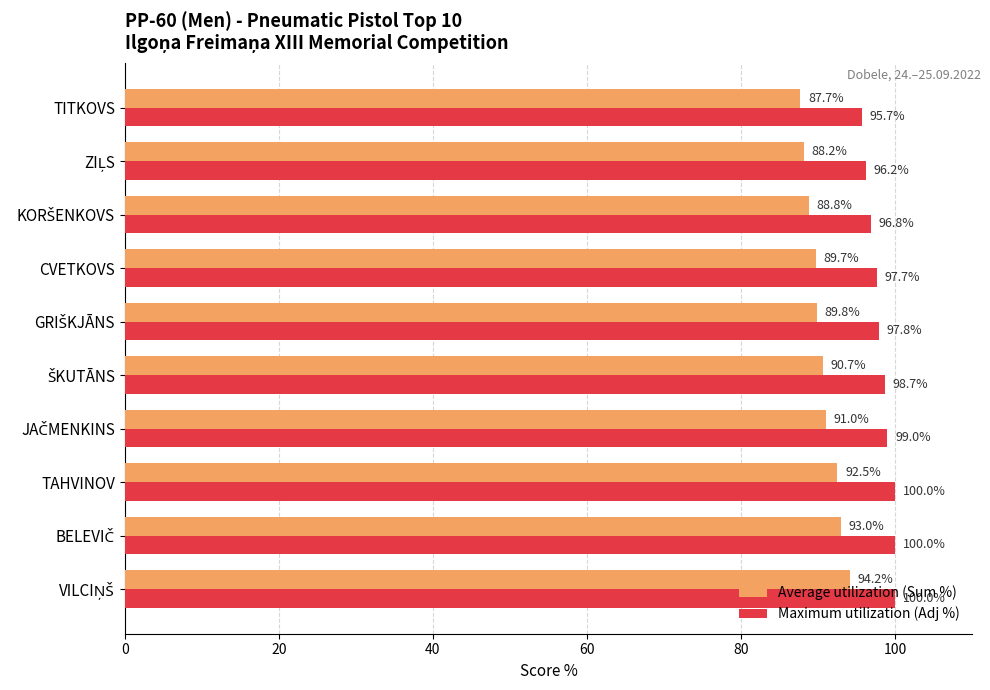

What are all the series names shown in the legend?

Average utilization (Sum %), Maximum utilization (Adj %)